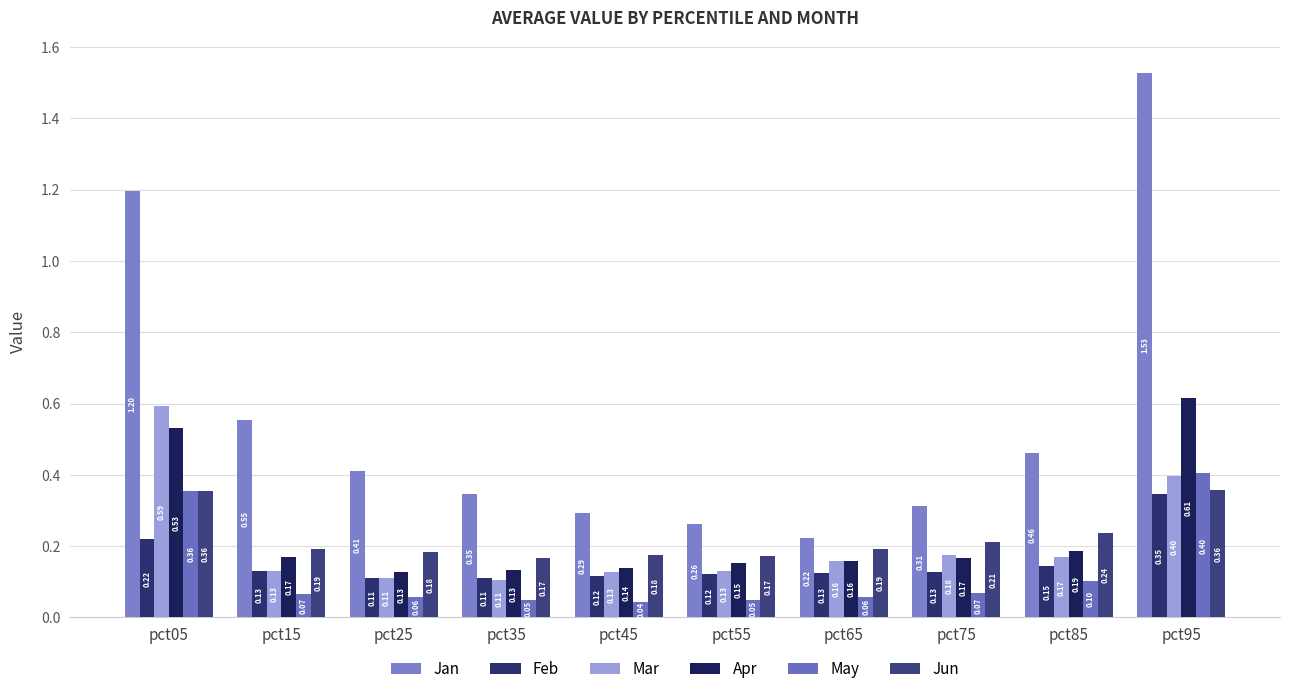

What is the value of the Jun bar at the 1st from the left?

0.4